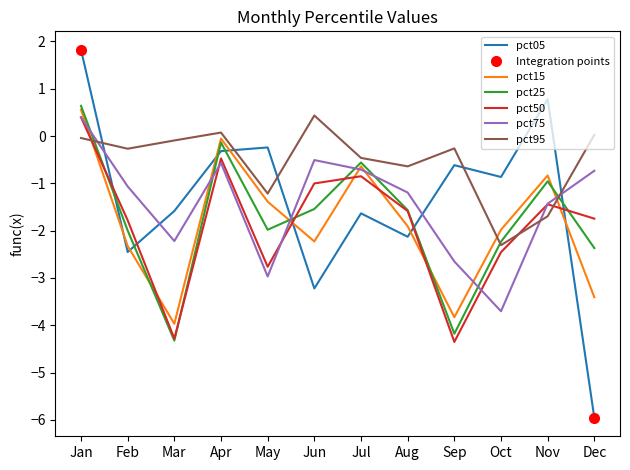

At which category is the sum across all series the highest?

Jan